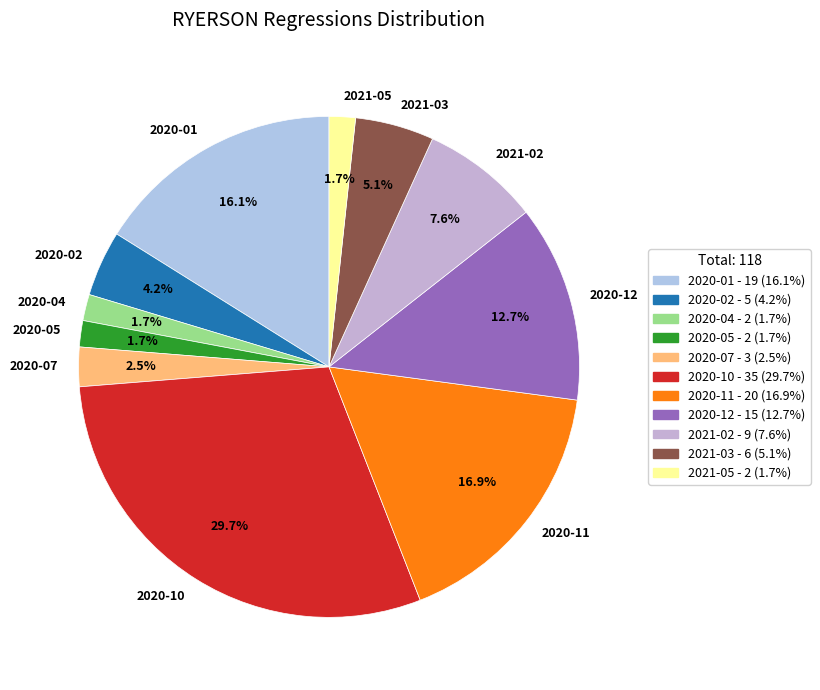

Between 2020-11 and 2020-07, which is larger?

2020-11